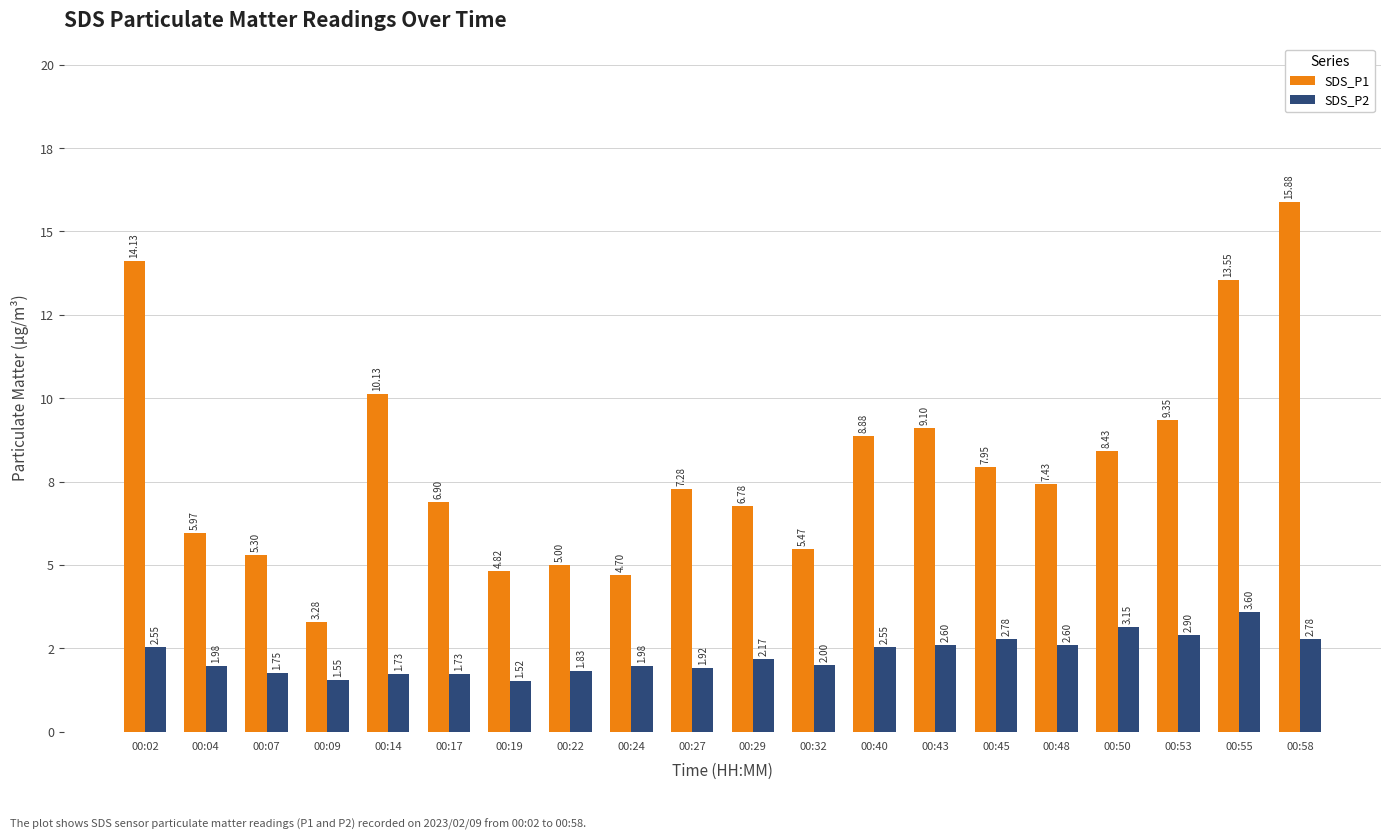

At how many categories does at least one series exceed 8?

8